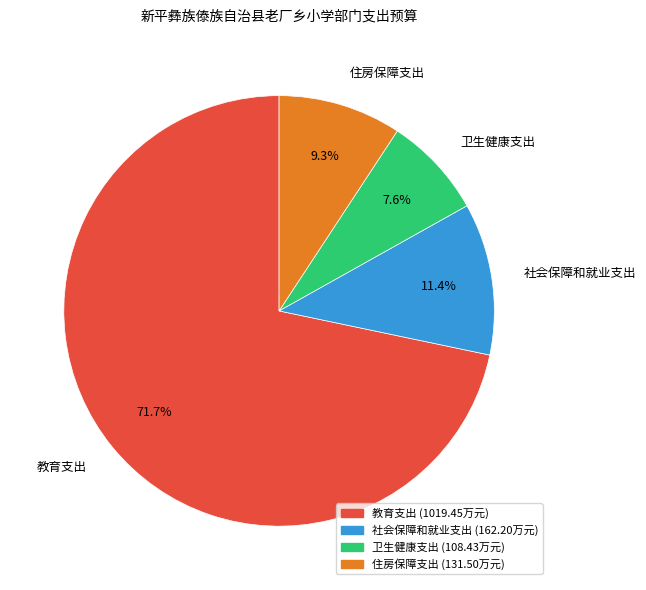

What portion of the pie excludes 住房保障支出?

90.7%